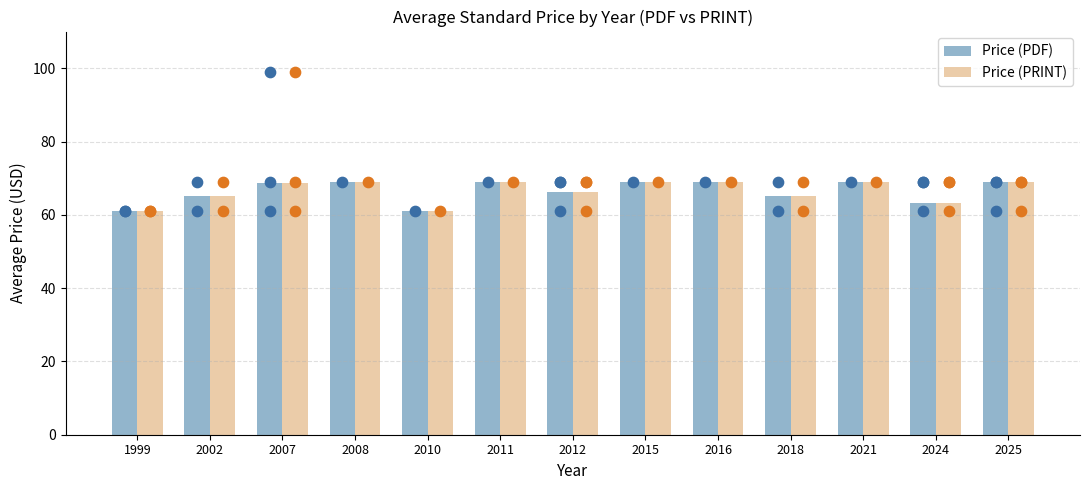

Which series has the widest spread of Y values?

Price (PDF)